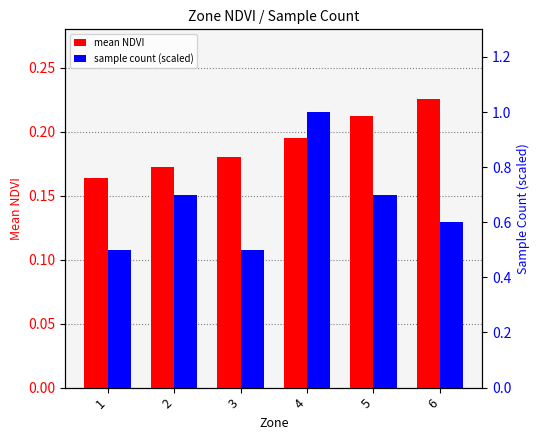

Rank the series by their average value, from lowest to highest.

mean NDVI, sample count (scaled)